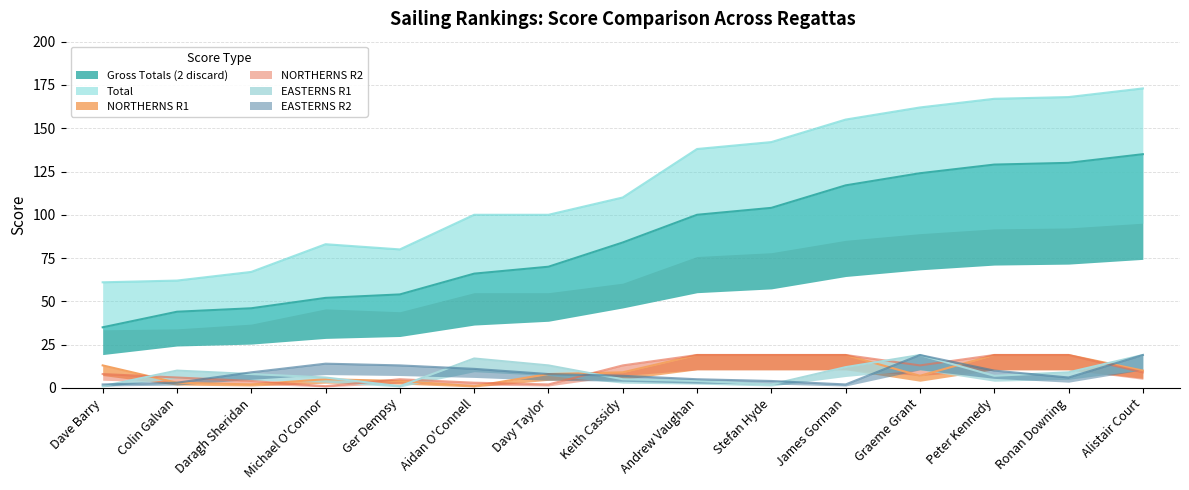

Read the Gross Totals (2 discard) value at Alistair Court, to the nearest 50.

150